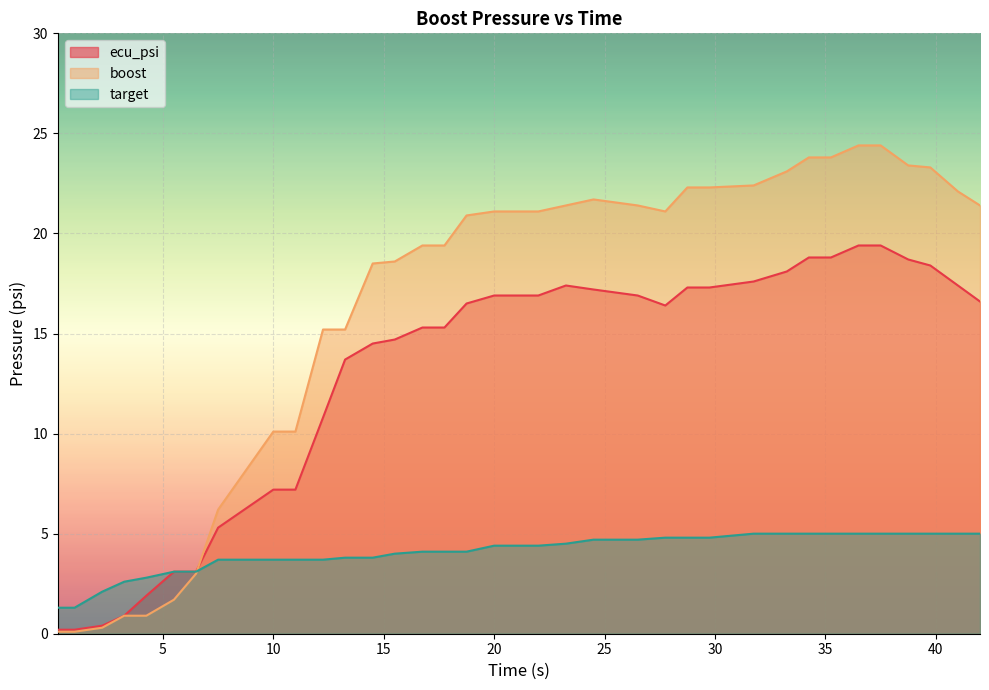

What is the sum of all ecu_psi values?

466.7